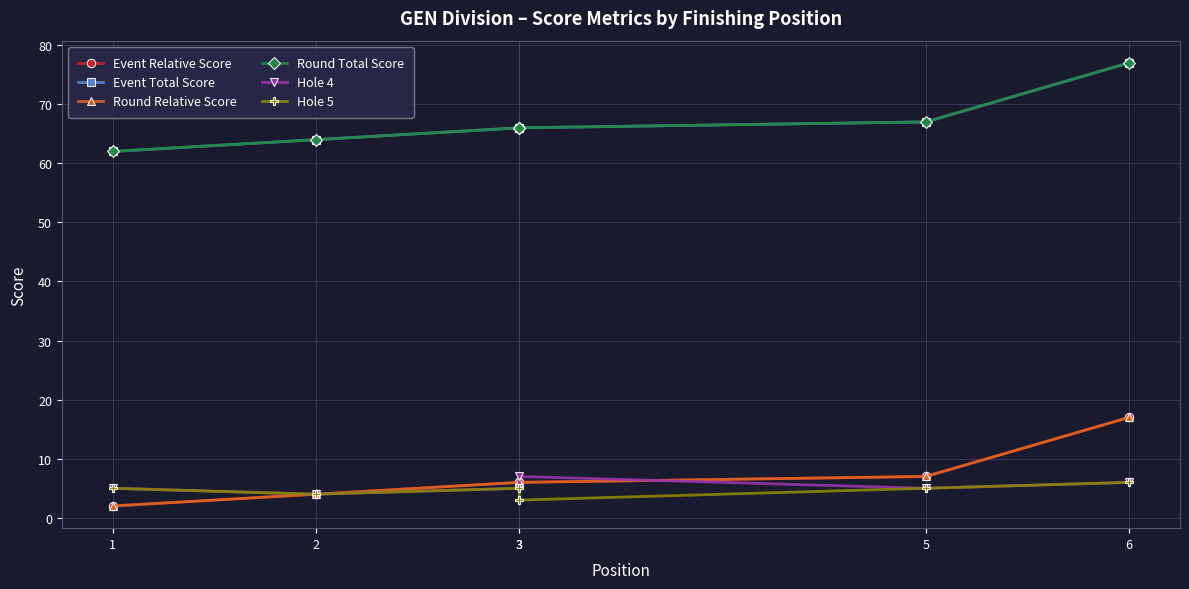

What is the value of the Hole 5 point at the 2nd from the left?

4